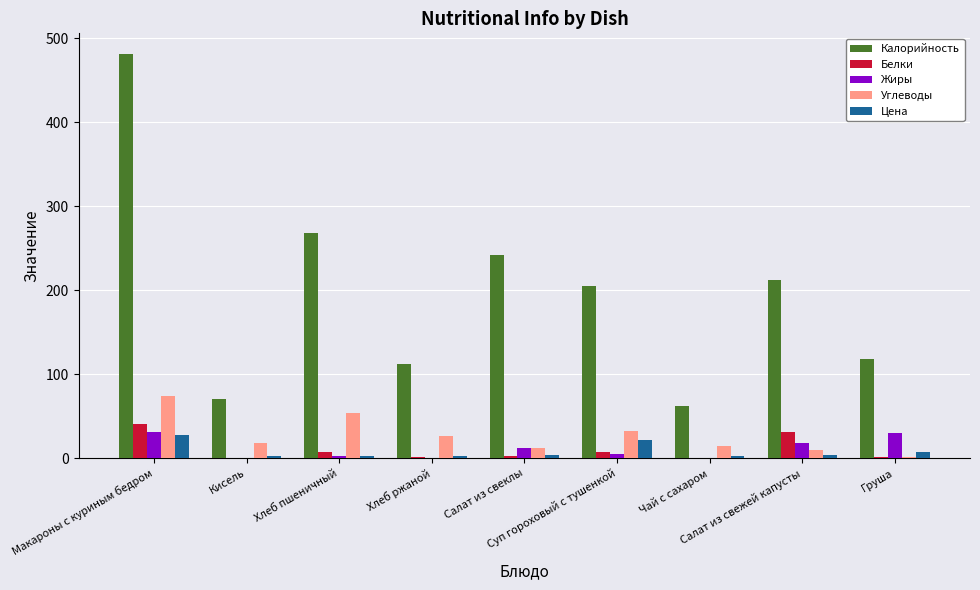

How many categories are shown in the chart?

9